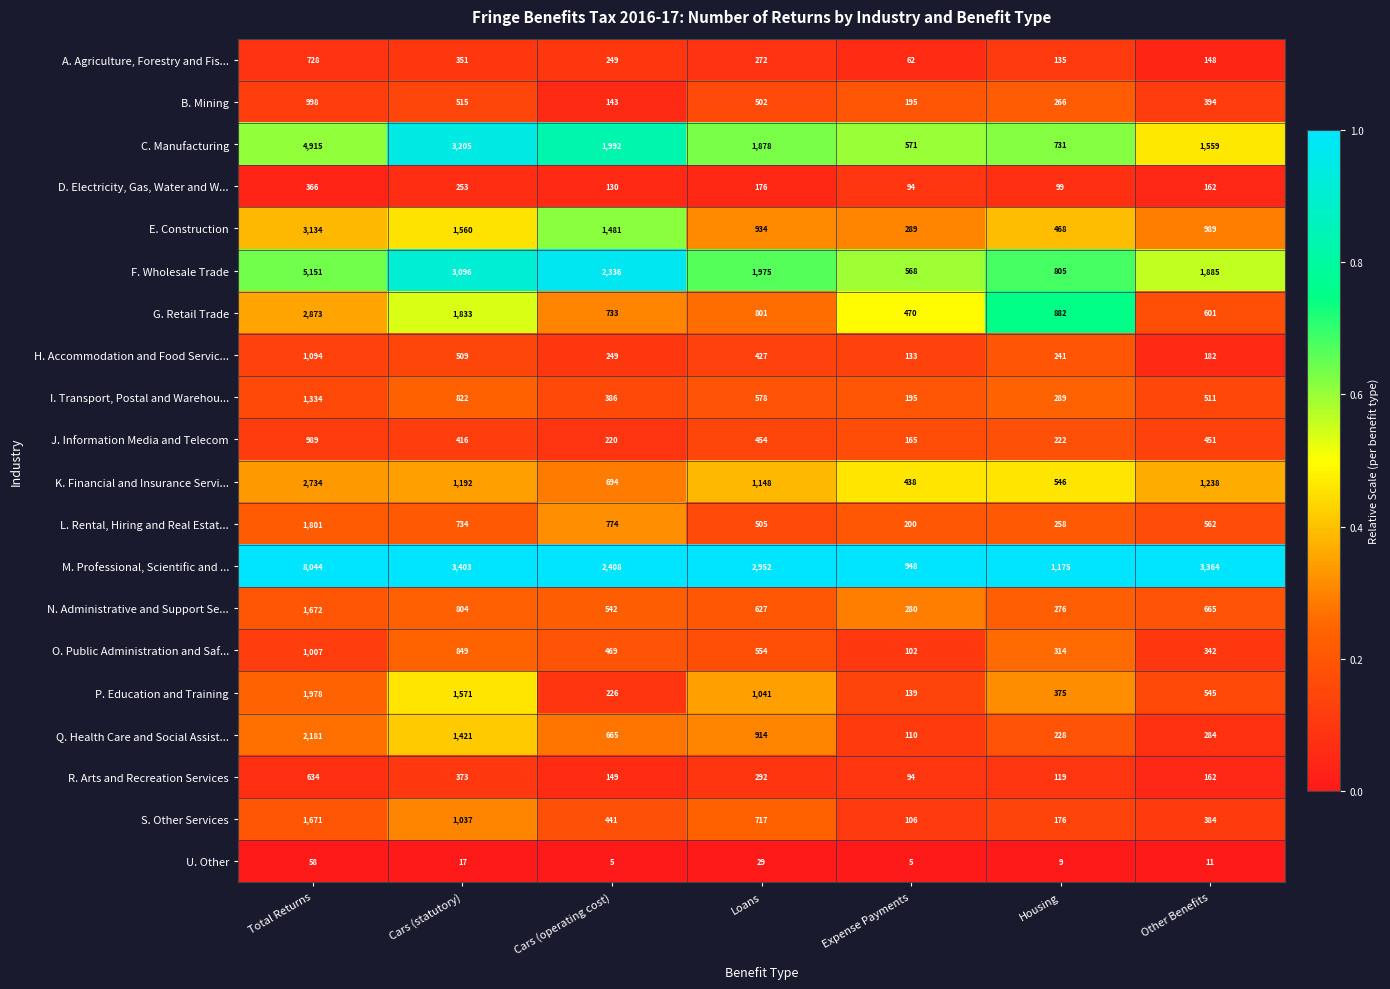

At which category is the sum across all series the highest?

Total Returns